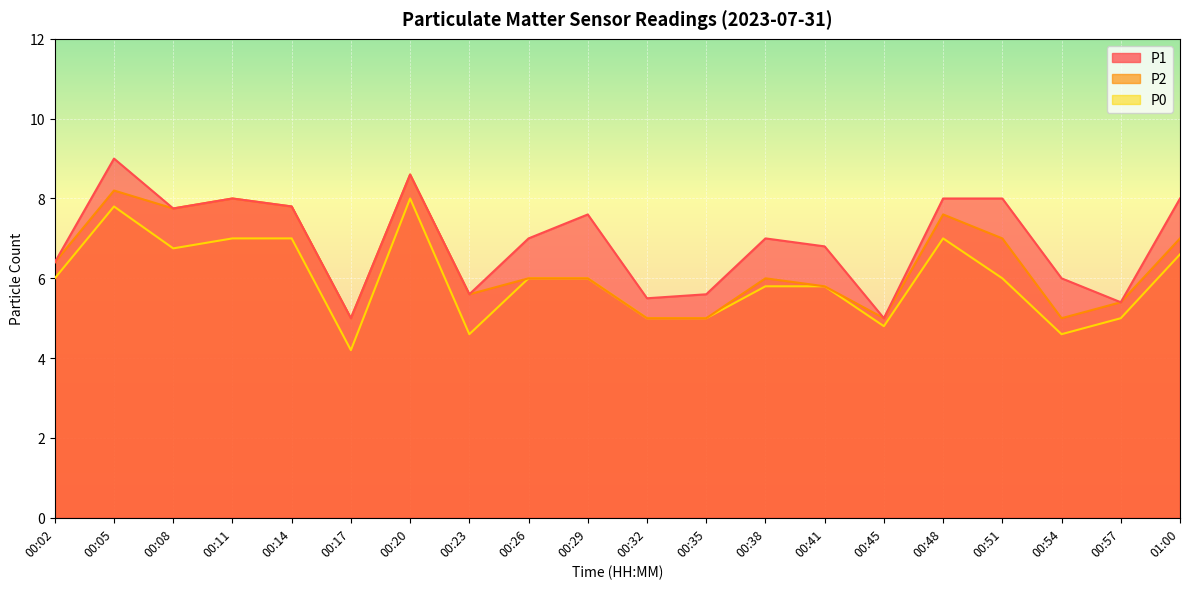

What is the difference between the maximum and minimum values in the P0 series?

3.8